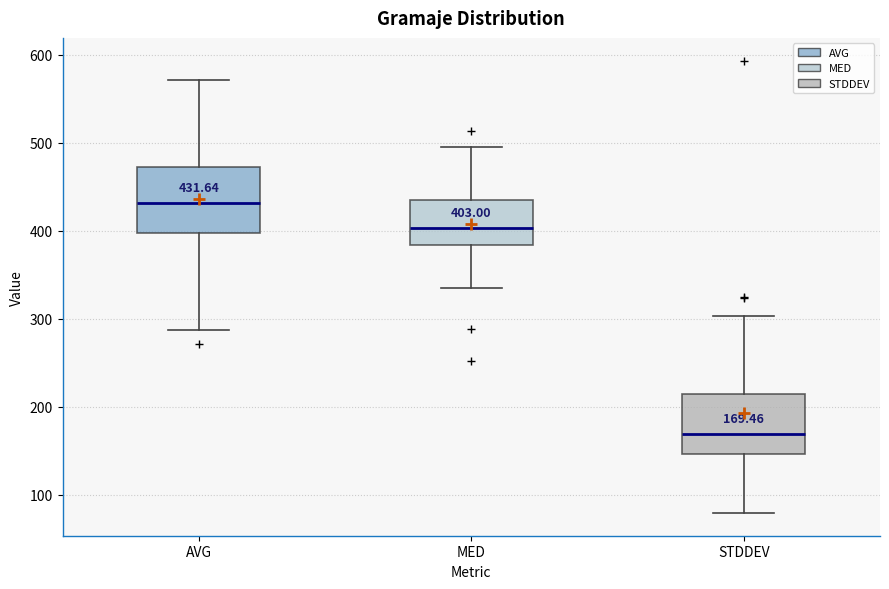

Which box has the lowest median line?

STDDEV